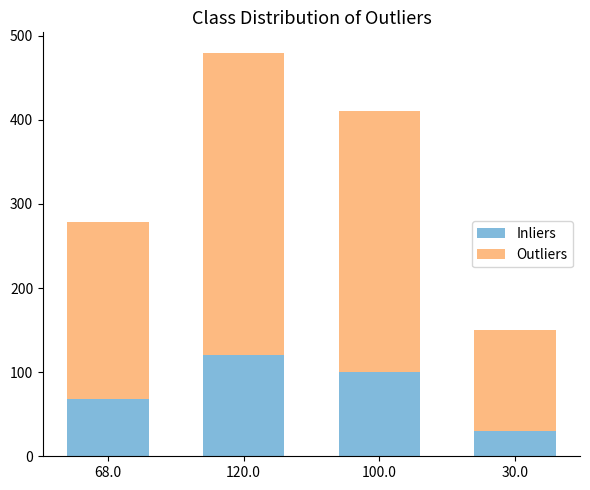

The value of Inliers at 100.0 is 135. True or false?

False